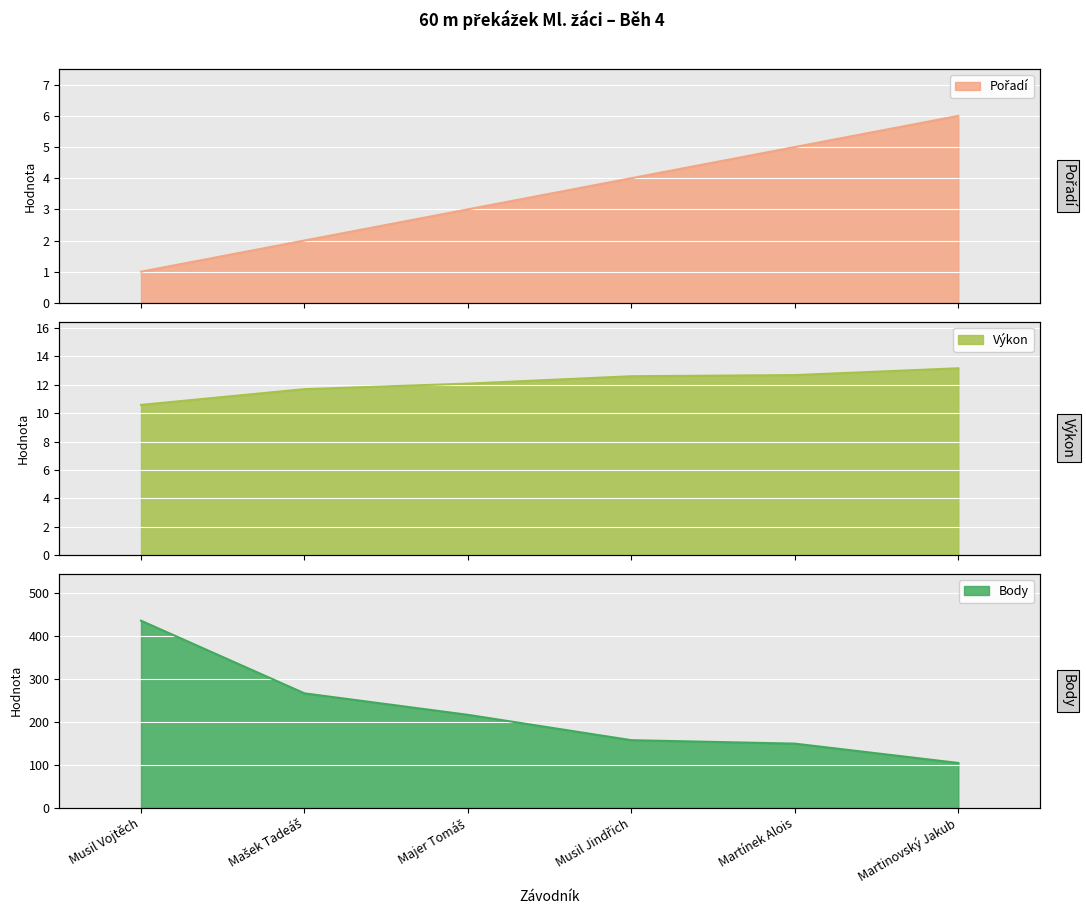

What is the label of the 5th point from the left?

Martínek Alois